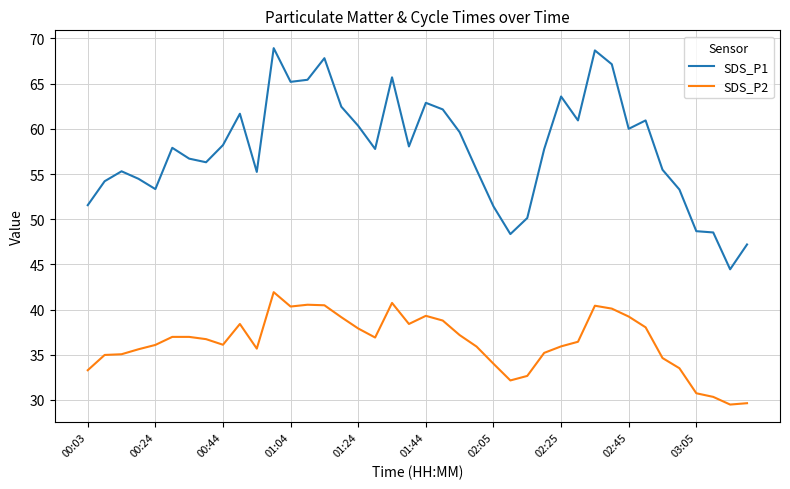

True or false: SDS_P2 and SDS_P1 cross at least once.

False